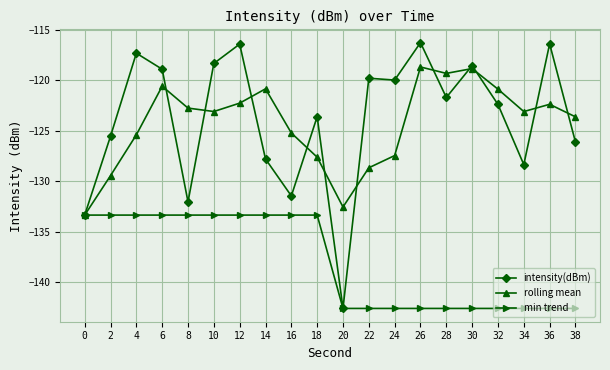

True or false: rolling mean has a value of -127.6 at 18.

True